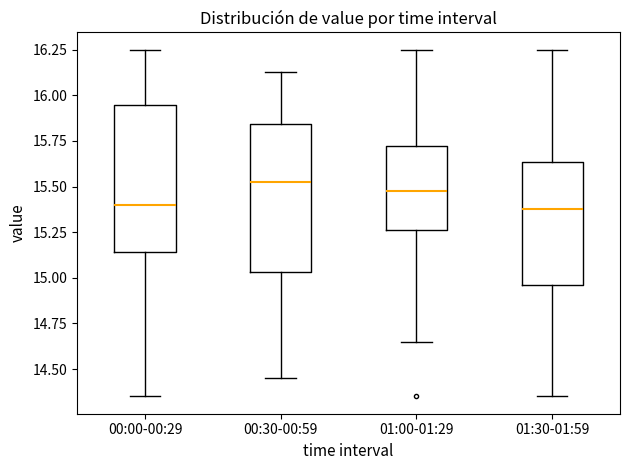

Where does the upper whisker of the box for 00:30-00:59 end on the y-axis? The values are not printed on the chart, so give them approximately, as read against the axis.

16.15